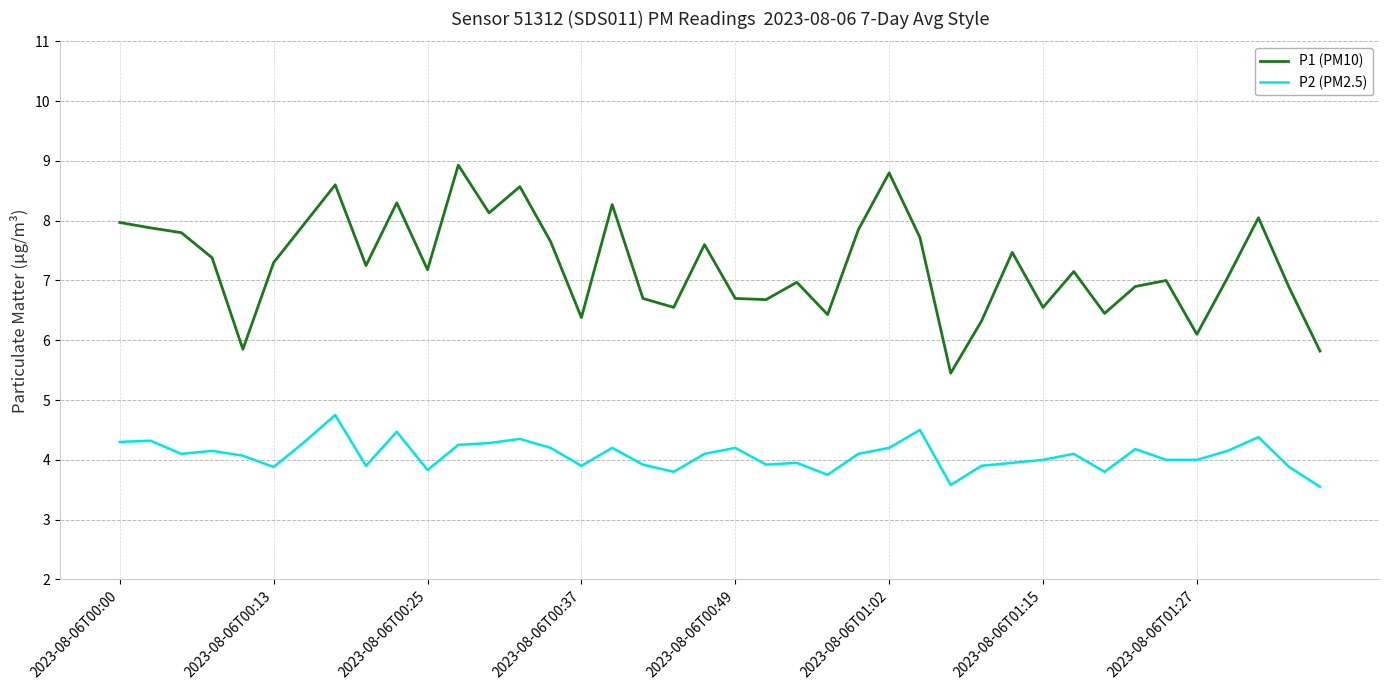

True or false: P2 (PM2.5) and P1 (PM10) cross at least once.

False